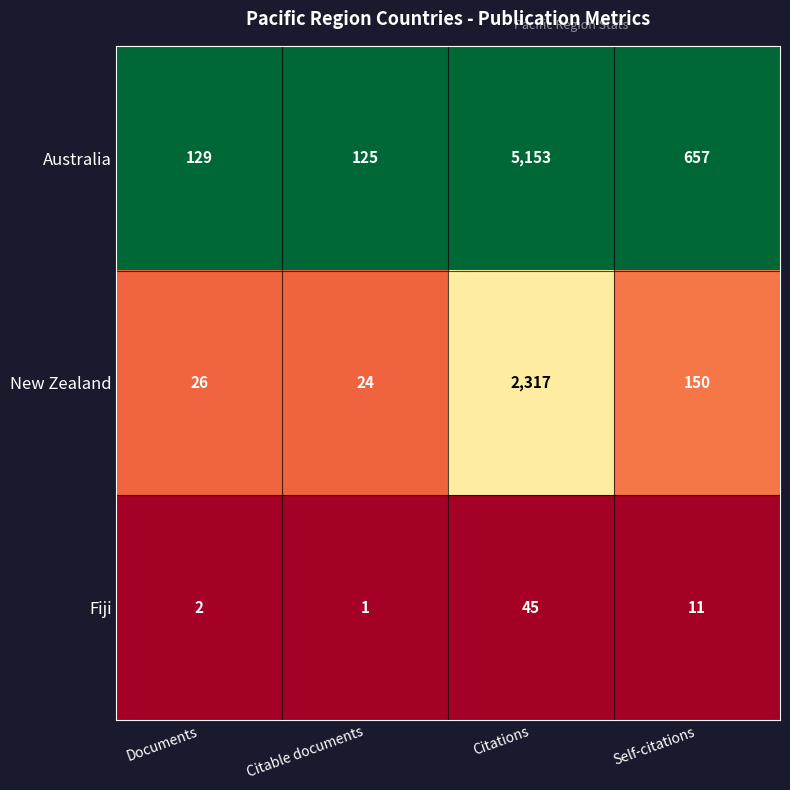

Between Documents and Citable documents, which series saw the biggest shift?

Australia